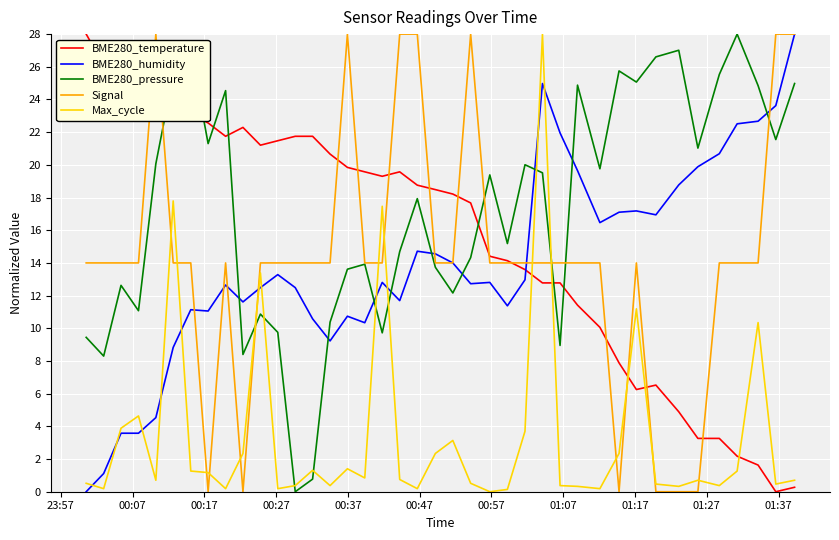

What is the maximum value shown in the chart?

28.0